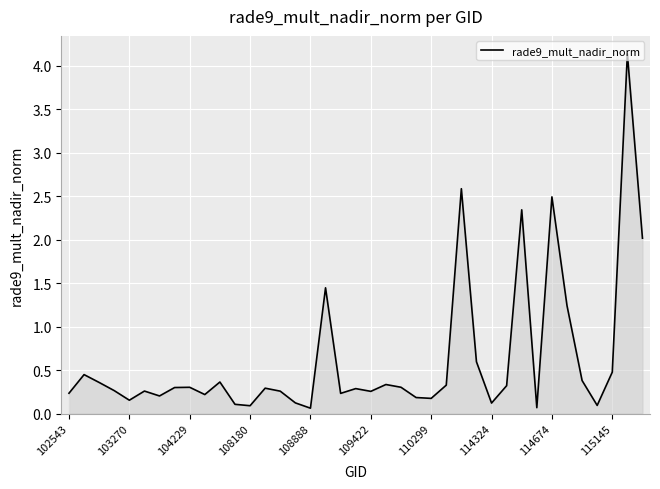

What is the difference between the maximum and minimum values?

4.1